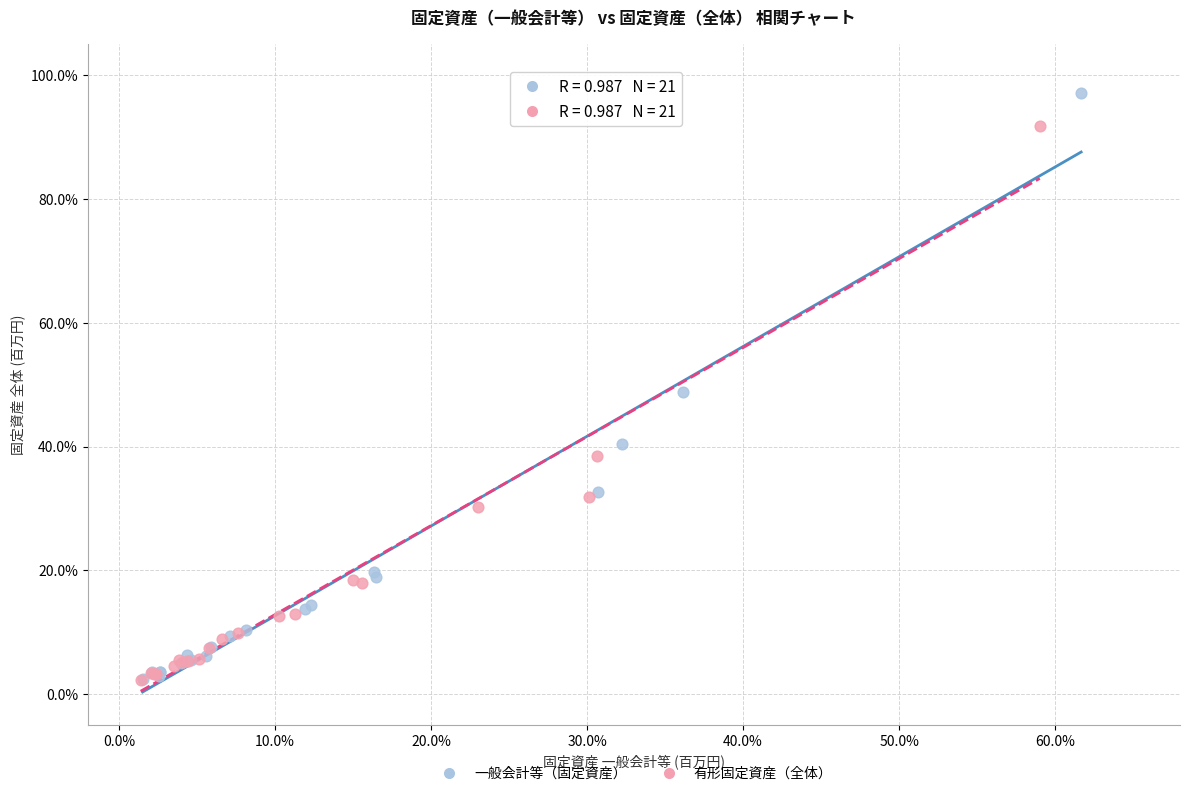

What are all the series names shown in the legend?

一般会計等（固定資産）, 有形固定資産（全体）